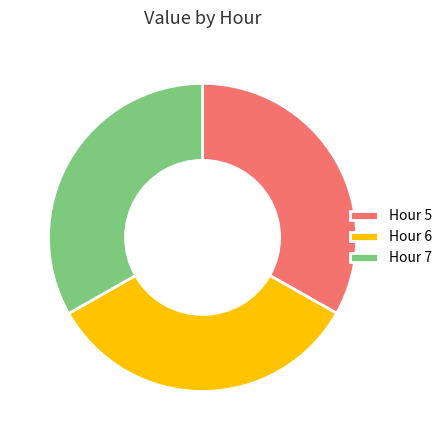

The Hour 5 slice represents 33% of the pie. True or false?

True